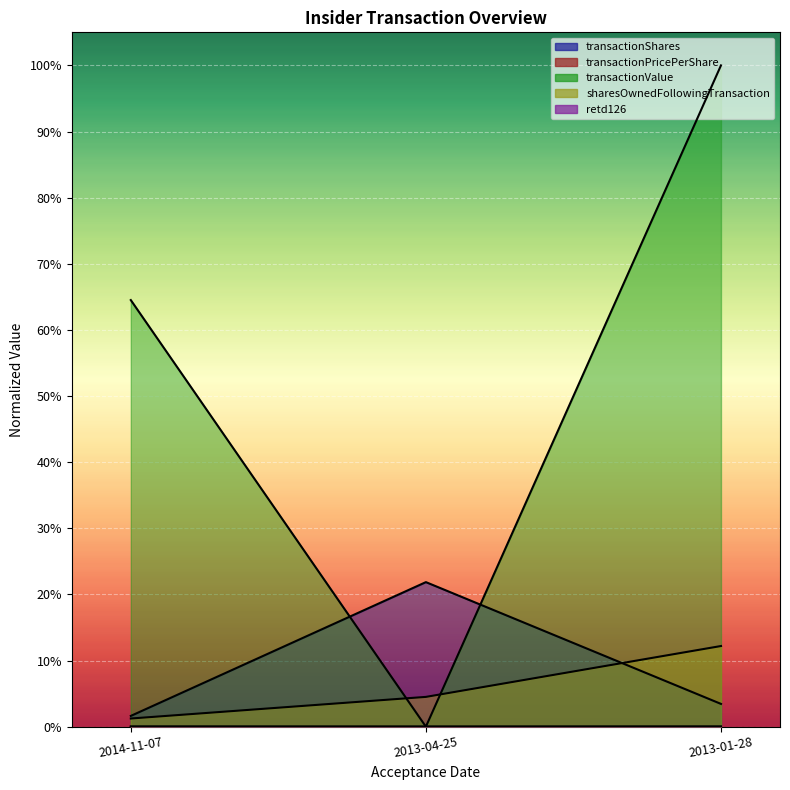

The value of transactionShares at 2014-11-07 is 0.0. True or false?

True